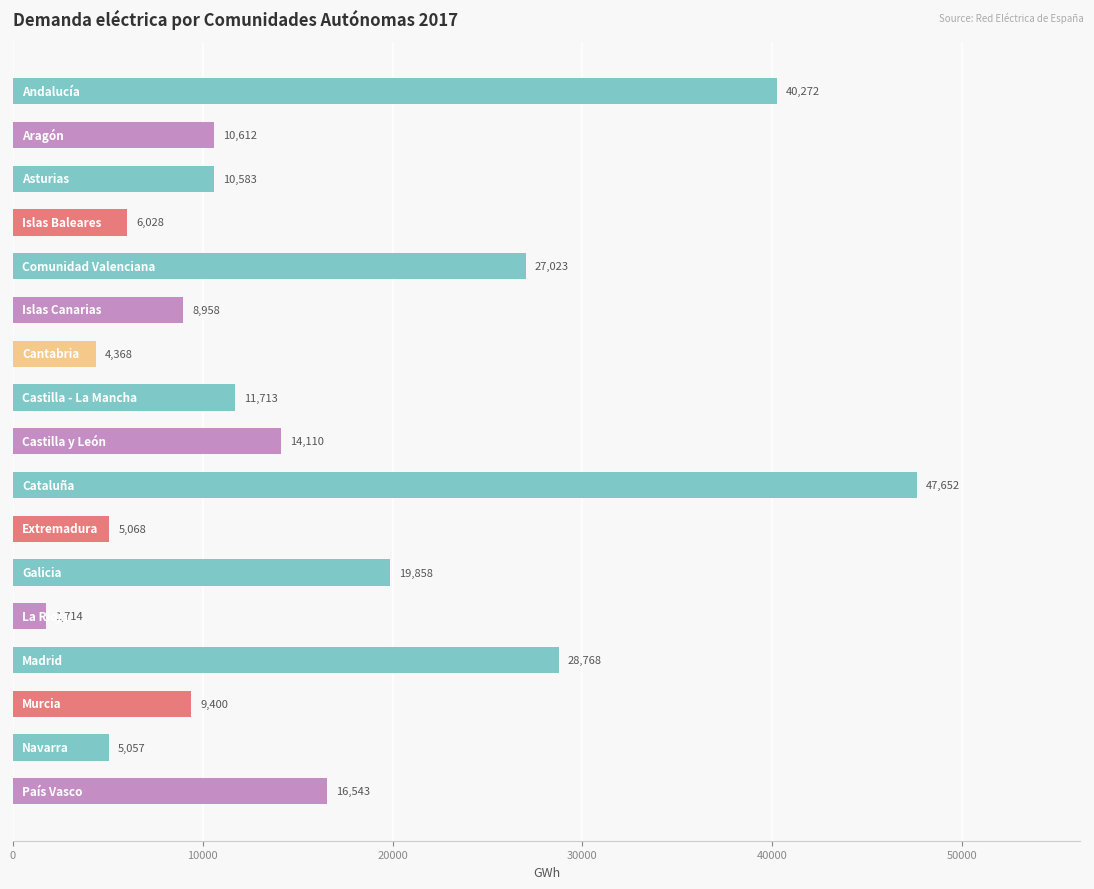

What is the average value?

15748.6